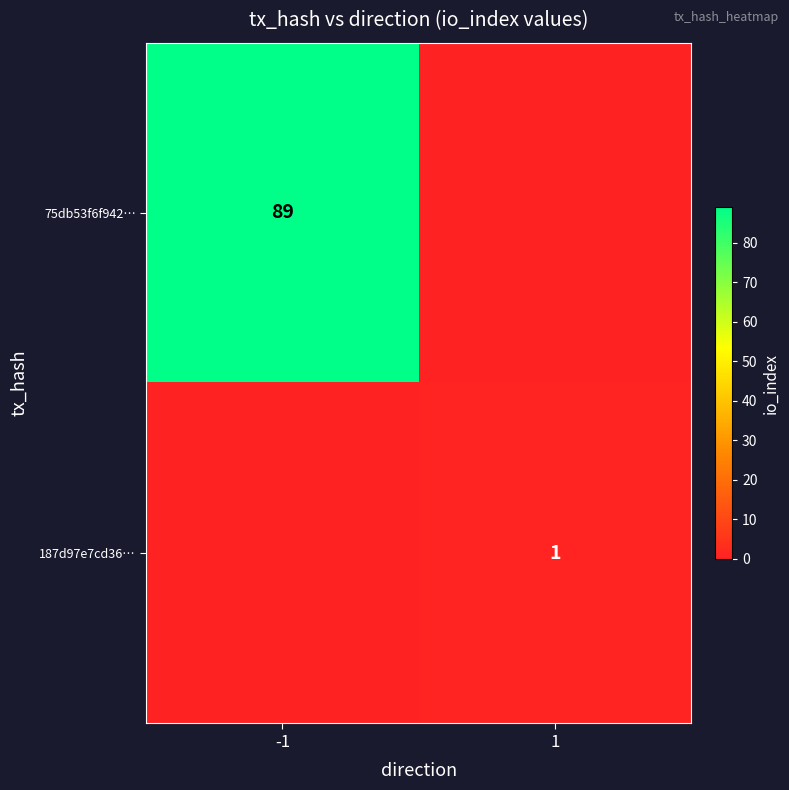

Is it true that 187d97e7cd36… equals 0 at 1?

False